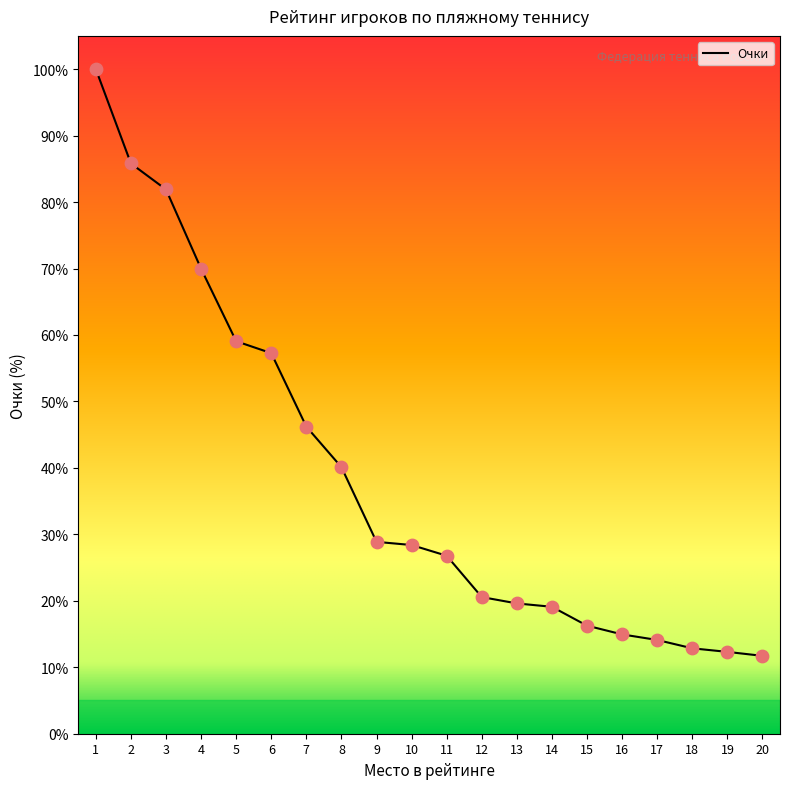

What is the change in value from 7 to 12?

-25.6